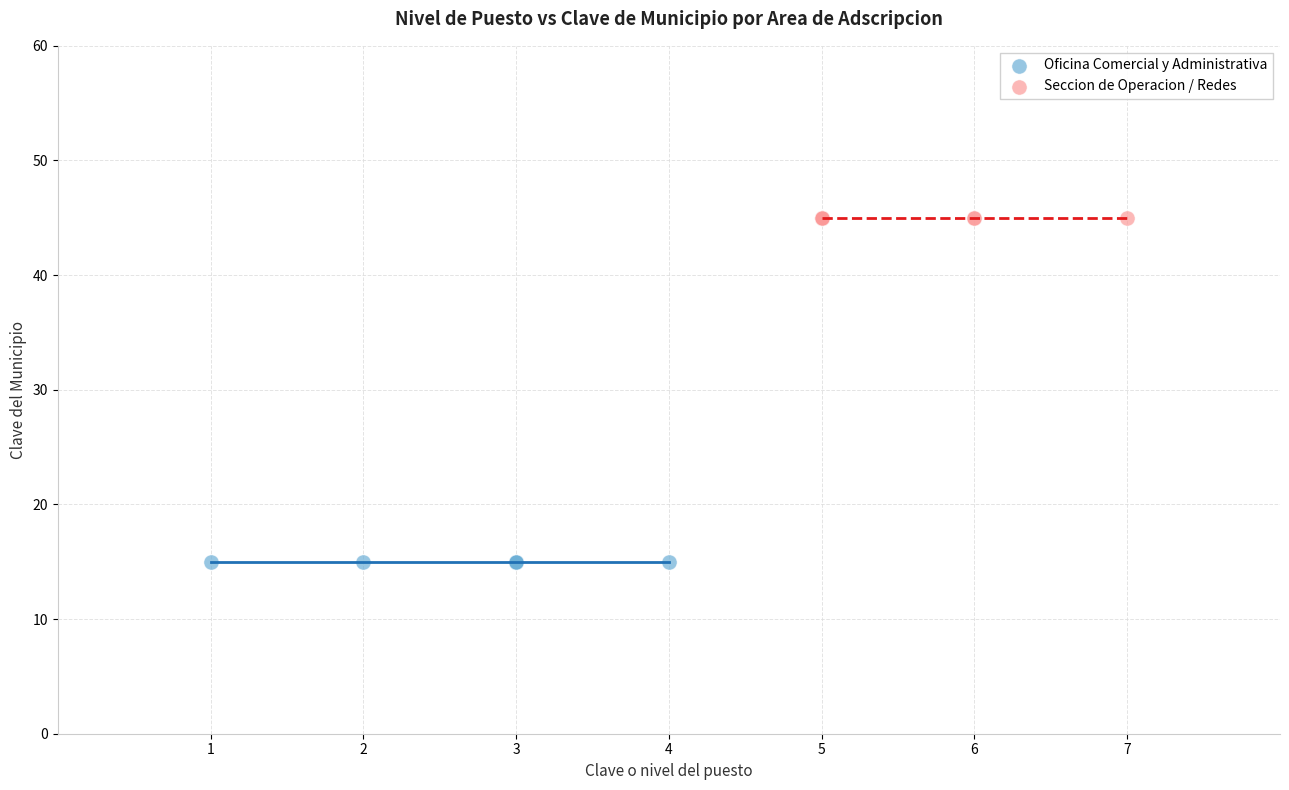

Which series contains the highest Y value?

Seccion de Operacion / Redes